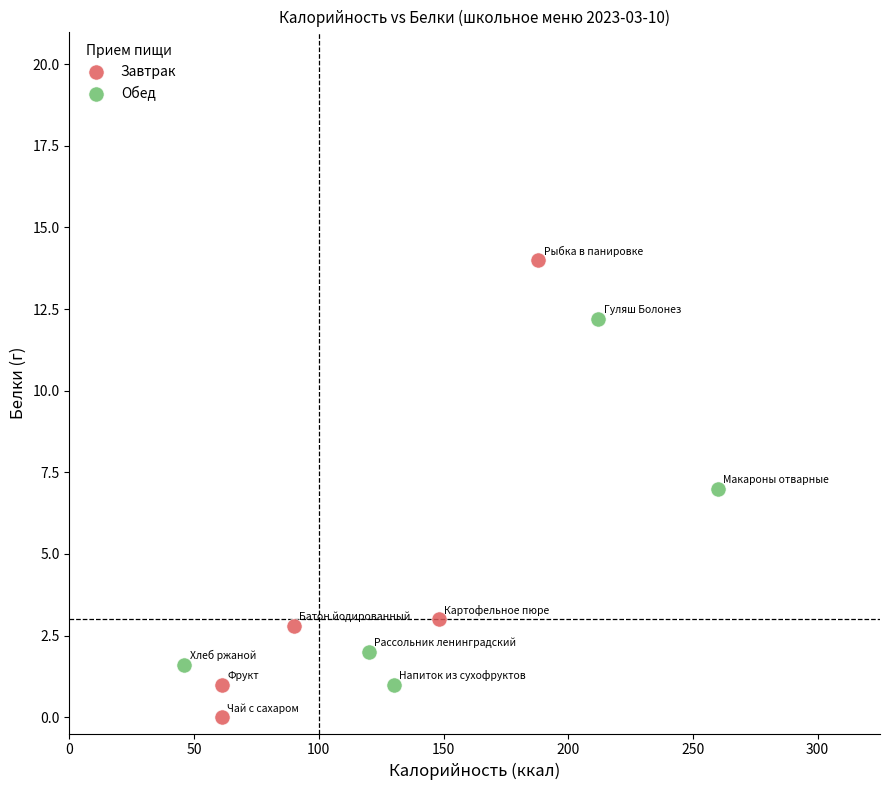

Which series has the widest spread of Y values?

Завтрак